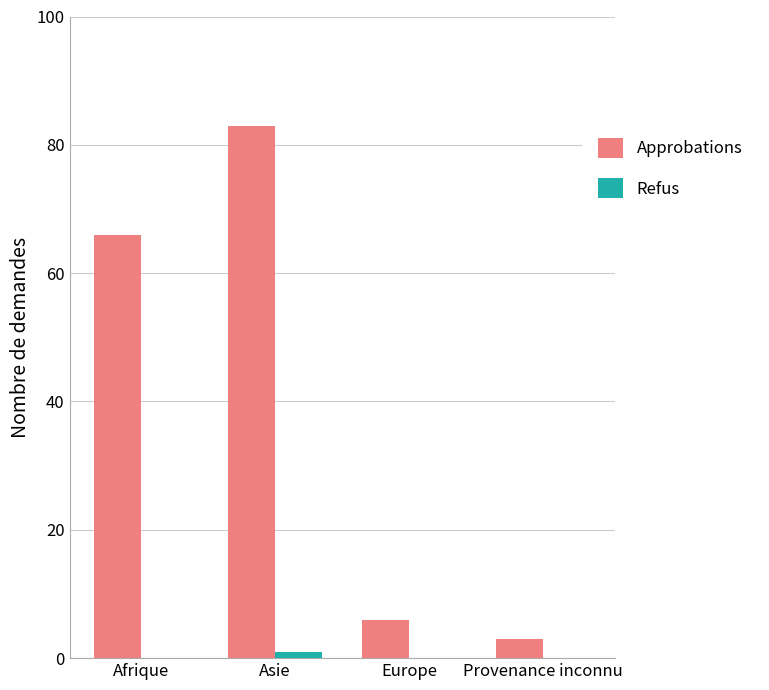

The Approbations series shows 3 at Europe. True or false?

False